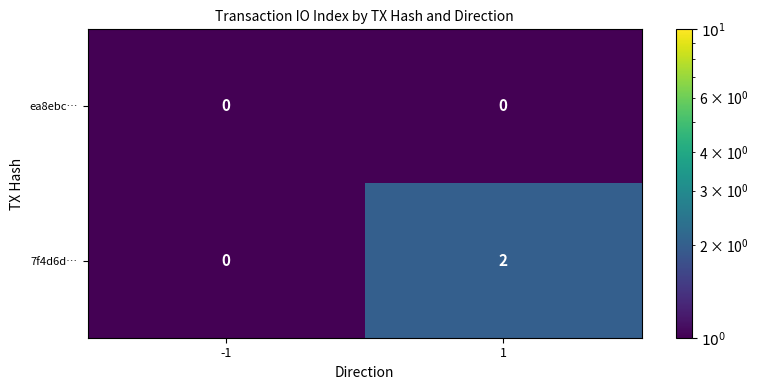

Is it true that 7f4d6d… equals 0 at -1?

True